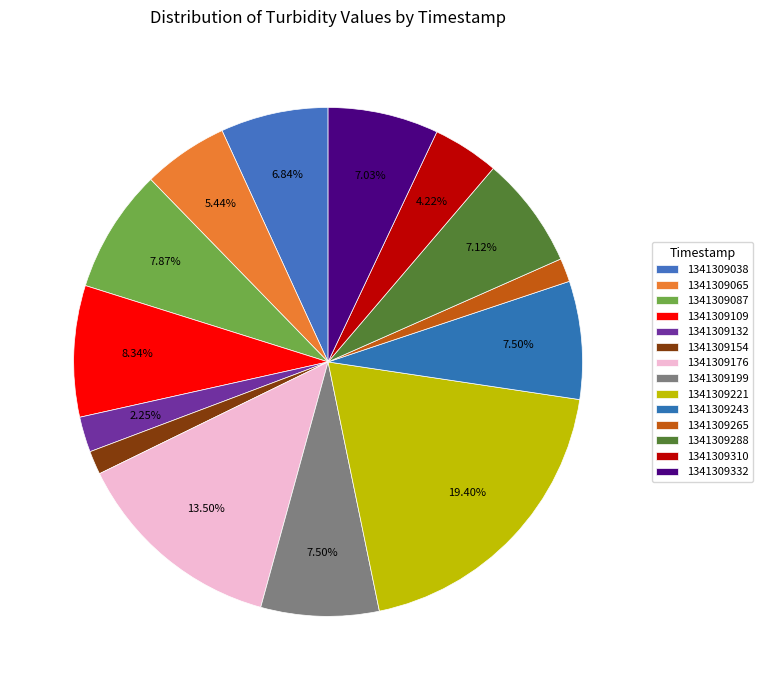

Rank the categories by value from highest to lowest.

1341309221, 1341309176, 1341309109, 1341309087, 1341309199, 1341309243, 1341309288, 1341309332, 1341309038, 1341309065, 1341309310, 1341309132, 1341309154, 1341309265